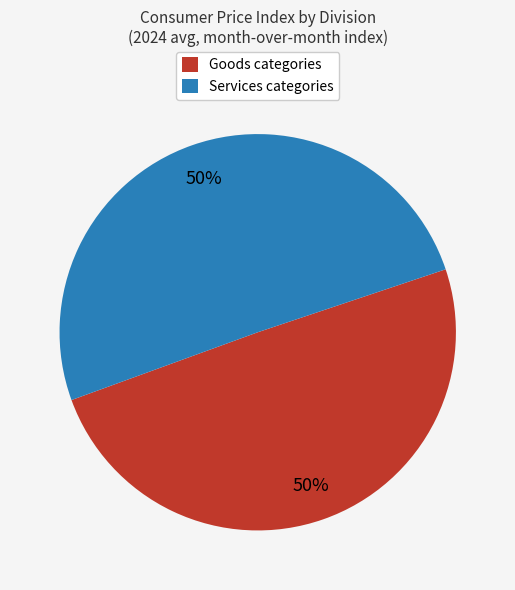

To the nearest percent, what is the average slice percentage?

50%